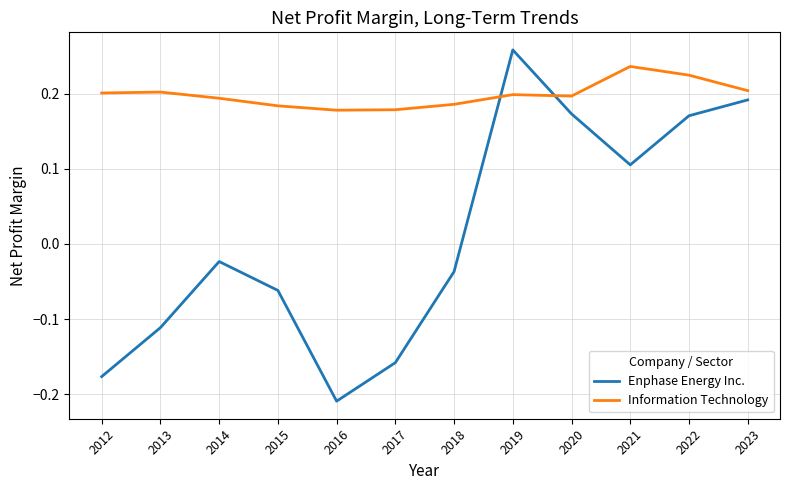

At which category does the chart reach its peak across all series?

2019